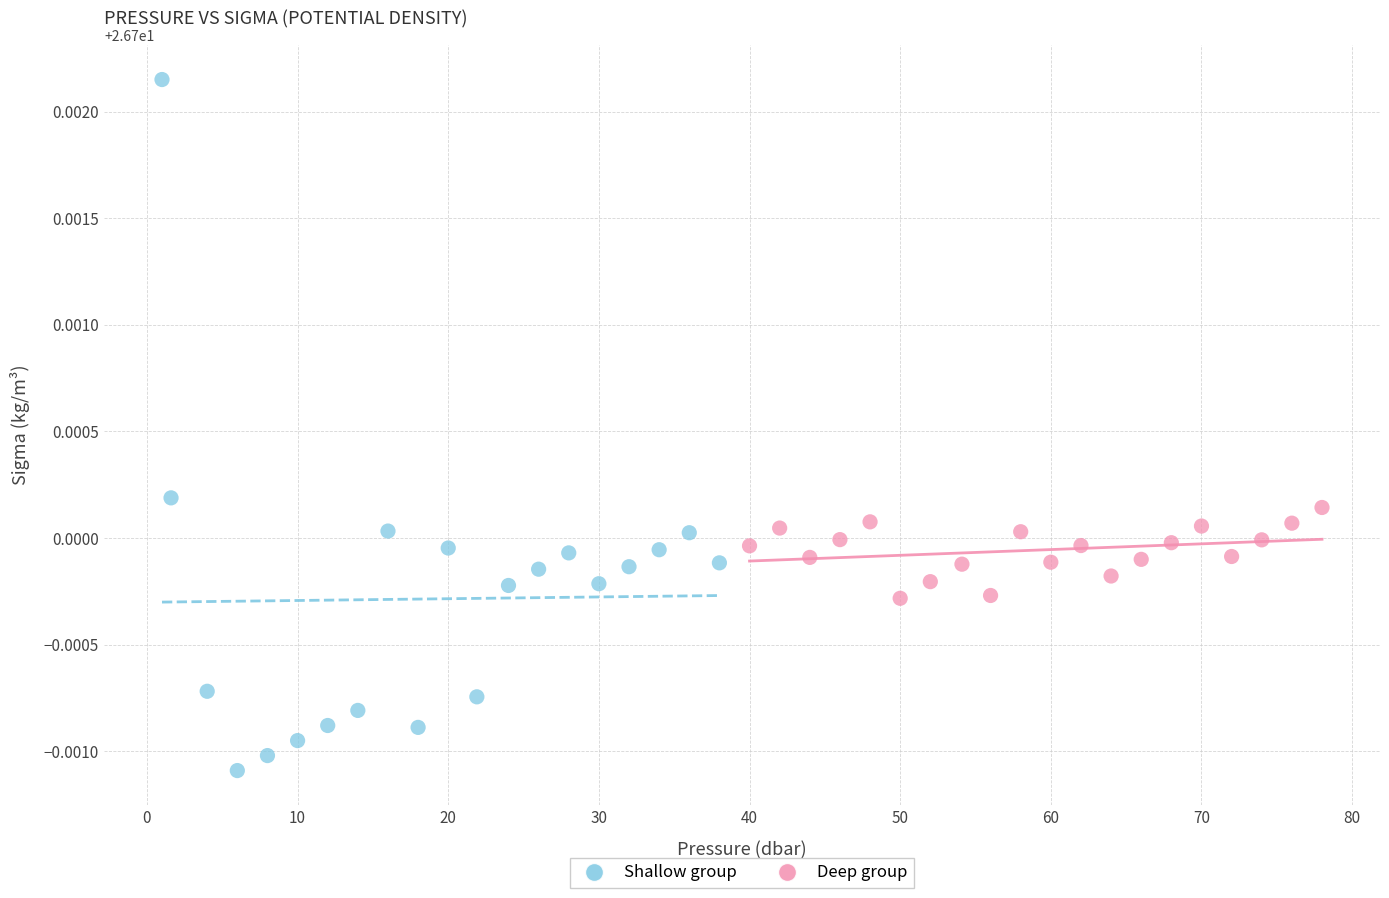

Which series has the widest spread of Y values?

Shallow group